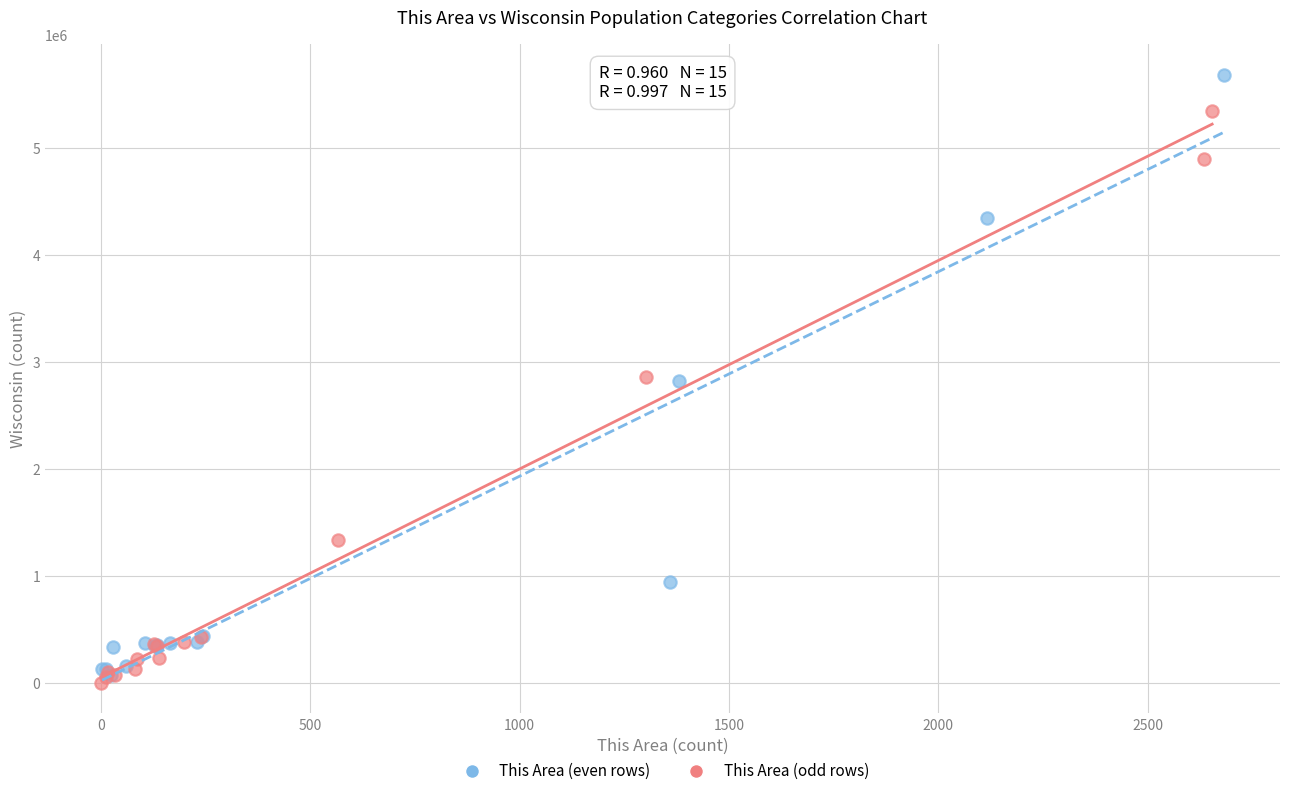

Which series has the widest spread of Y values?

This Area (even rows)